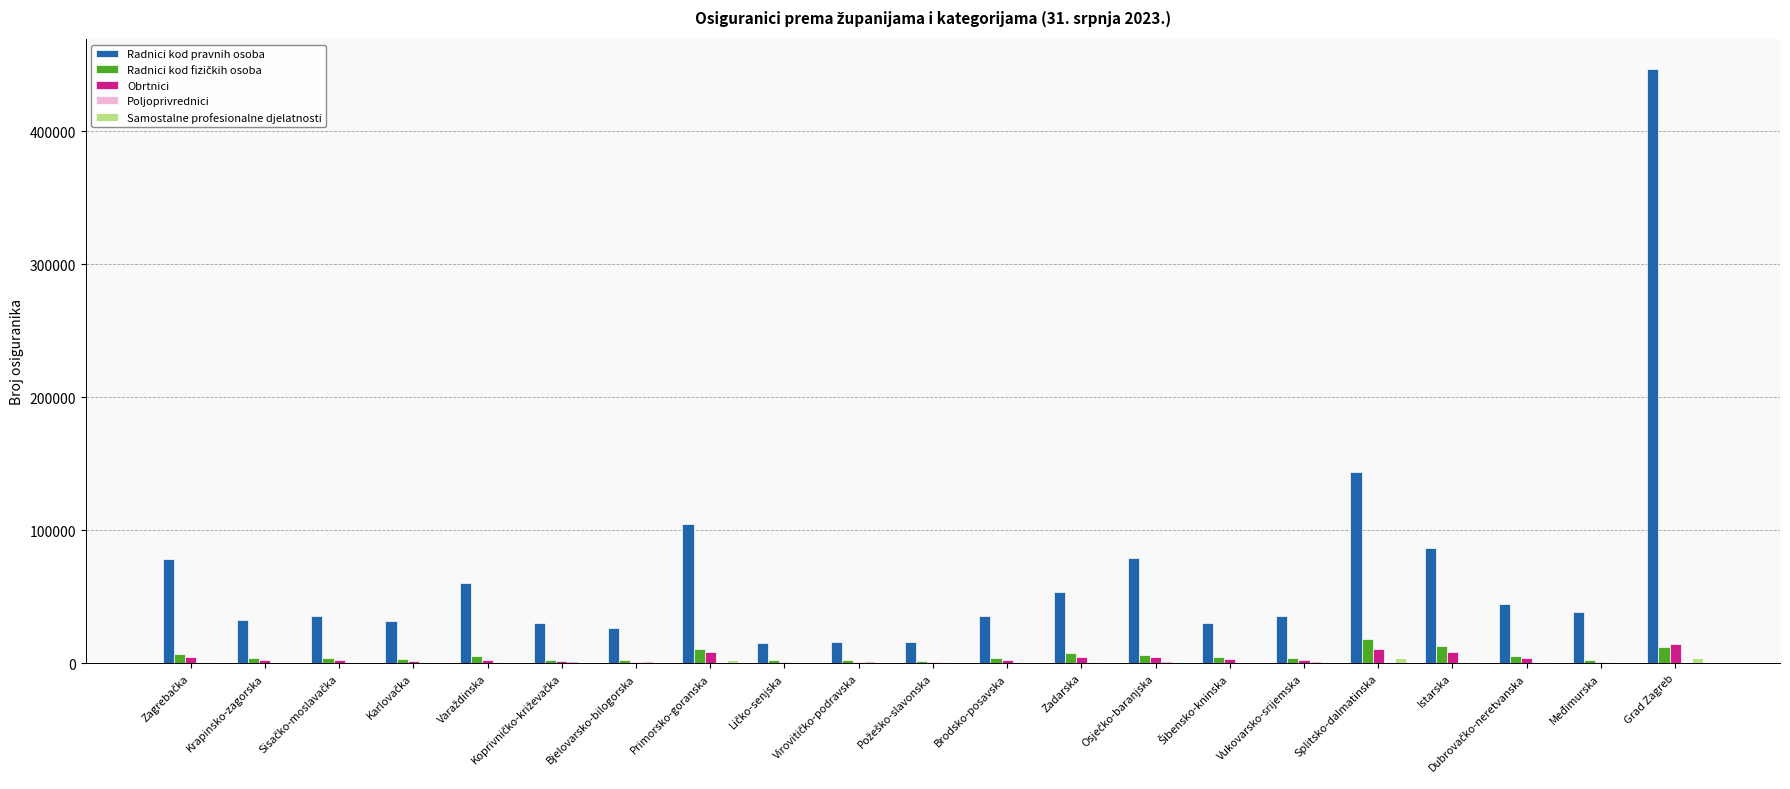

At which category is the sum across all series the highest?

Grad Zagreb